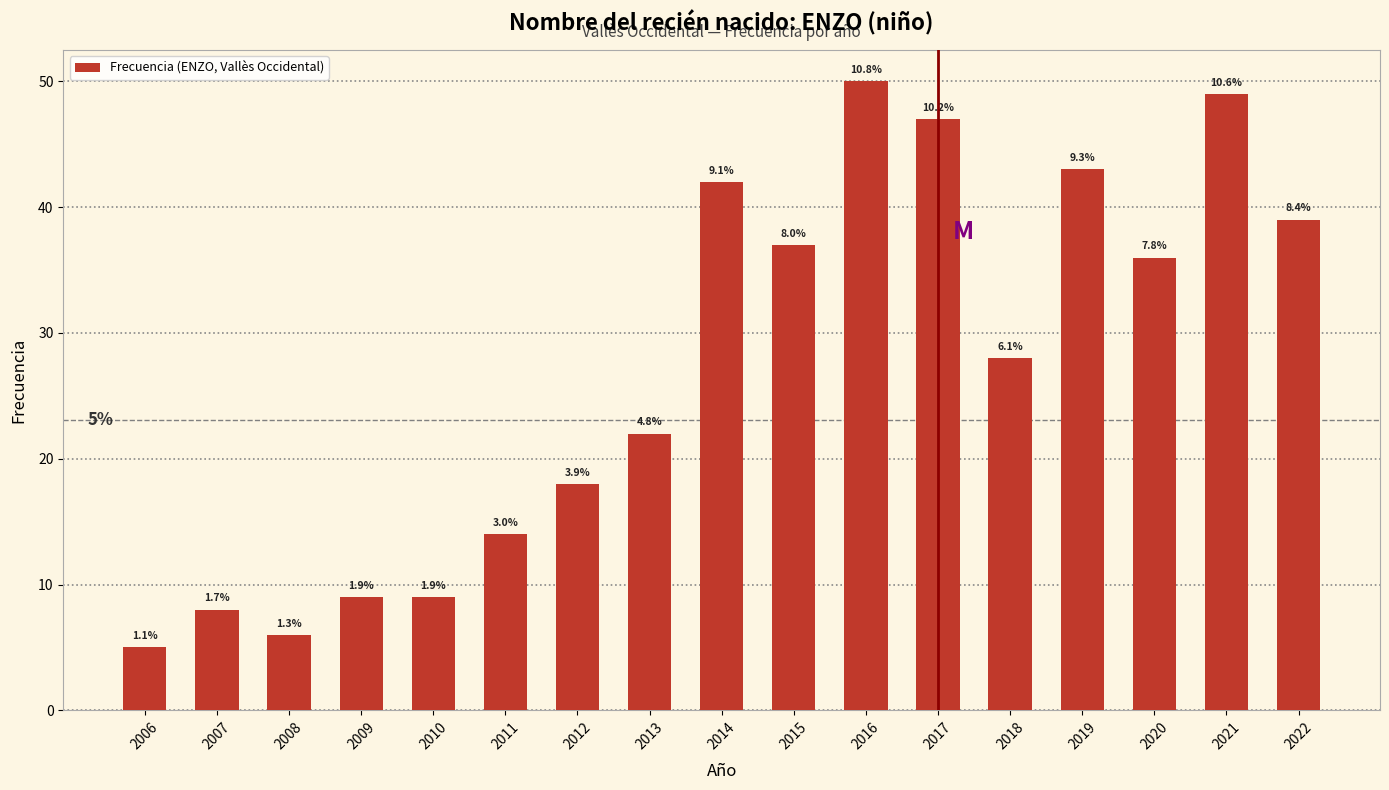

Does the chart contain any negative values?

No